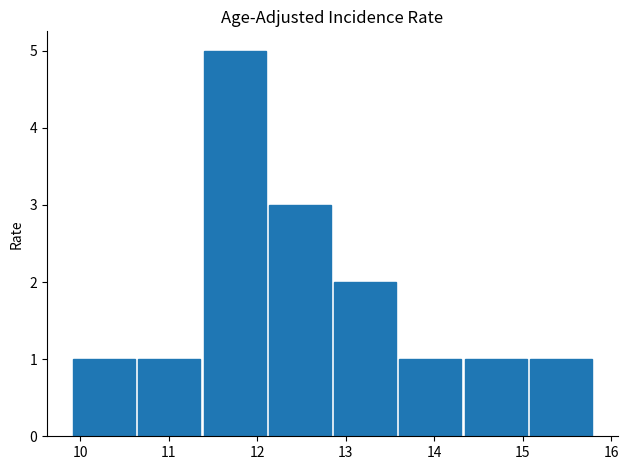

What is the greatest value displayed?

5